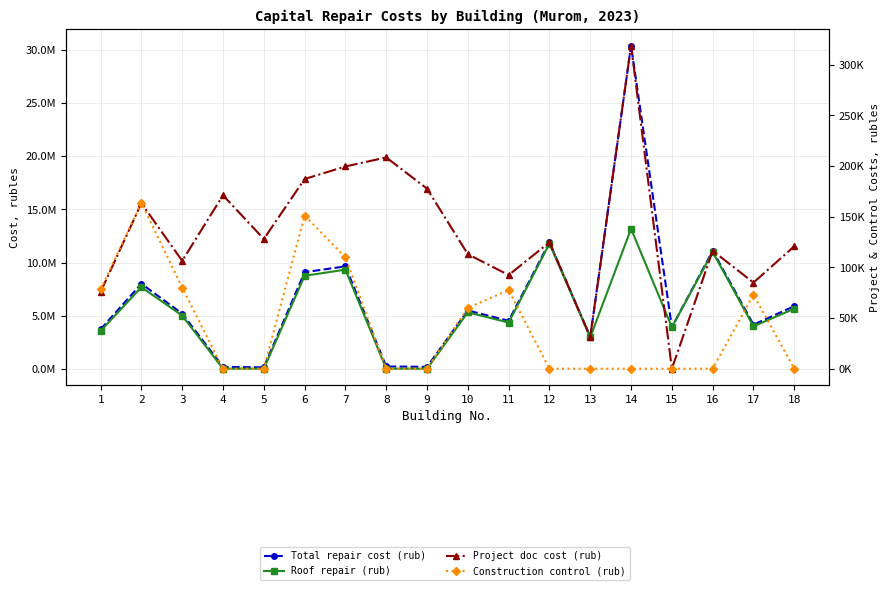

True or false: Total repair cost (rub) has more than 1 points higher than both neighbors.

True